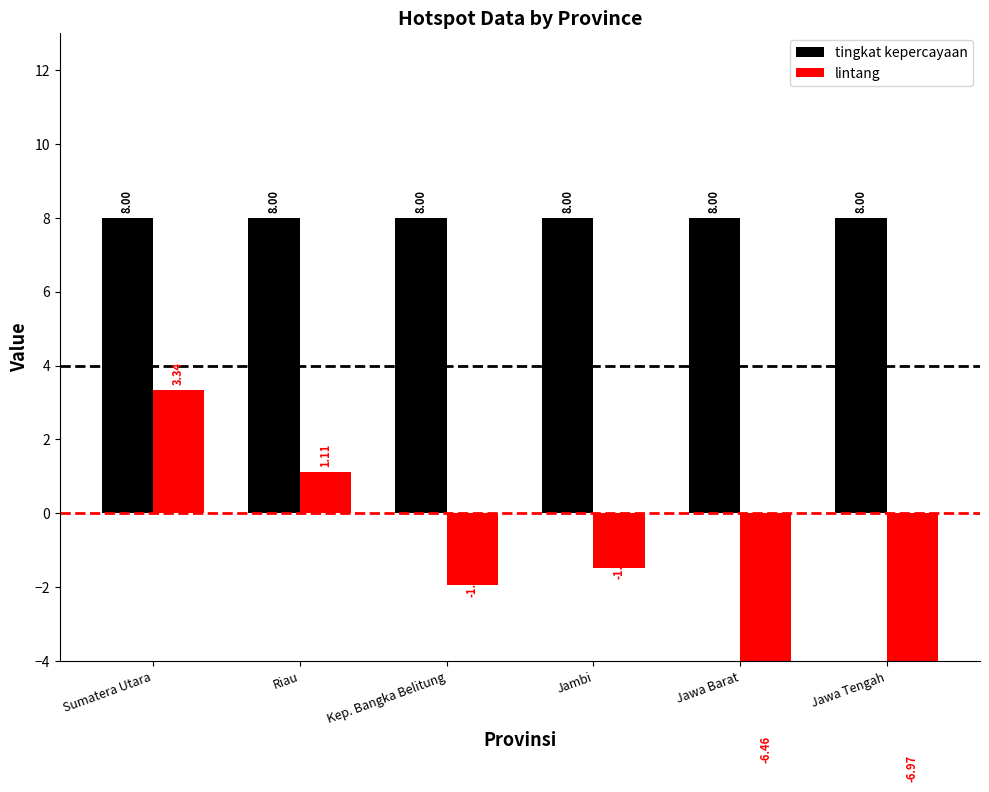

What is the smallest value displayed?

-7.0